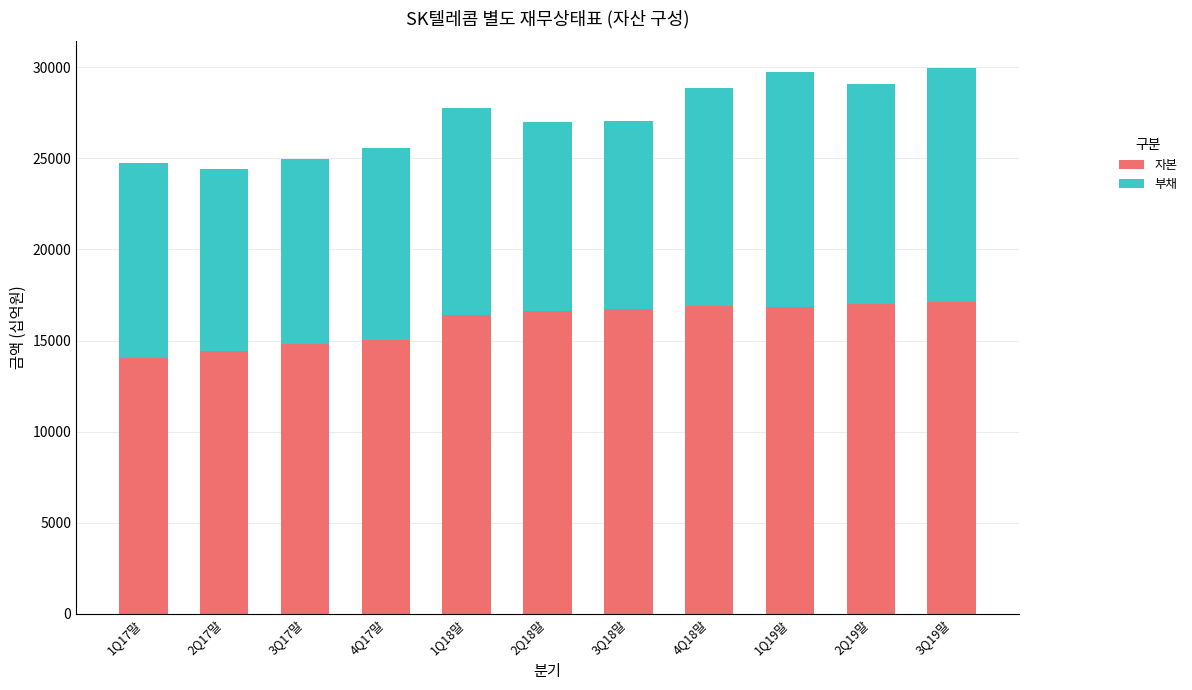

What is the total value across all series at 4Q17말?

25557.5